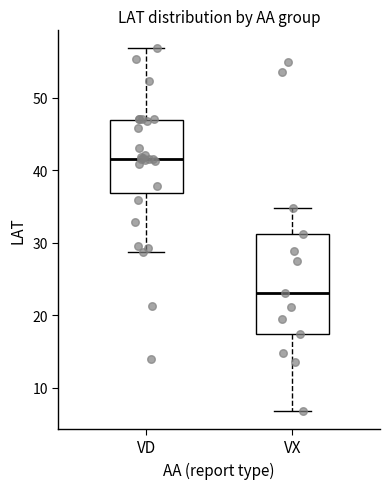

Reading left to right, read every box against the y-axis: the position of its median line, the range the box covers, and the ends of its whiskers. The values are not printed on the chart, so give them approximately, as read against the axis.

VD: median 42, box 37 to 47, whiskers 29 to 57
VX: median 23, box 17 to 31, whiskers 7 to 35